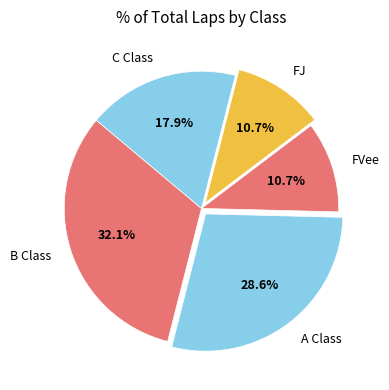

Is A Class the majority of the pie?

No